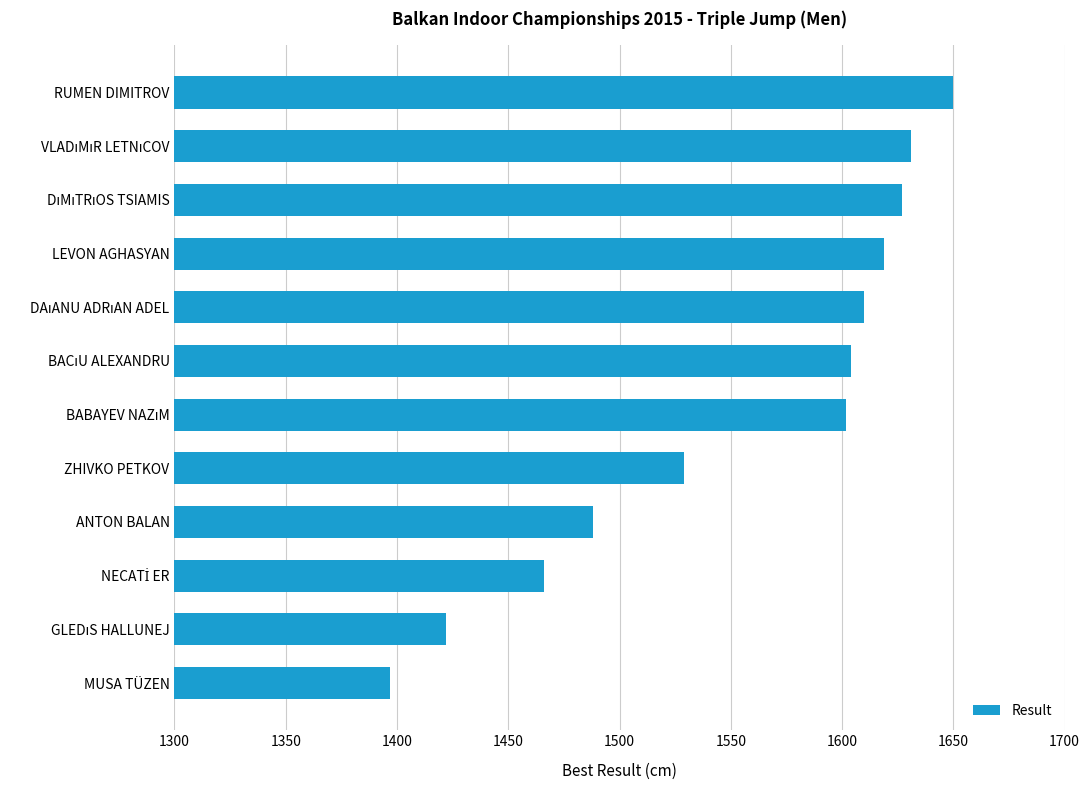

Which has a higher value, ZHIVKO PETKOV or LEVON AGHASYAN?

LEVON AGHASYAN